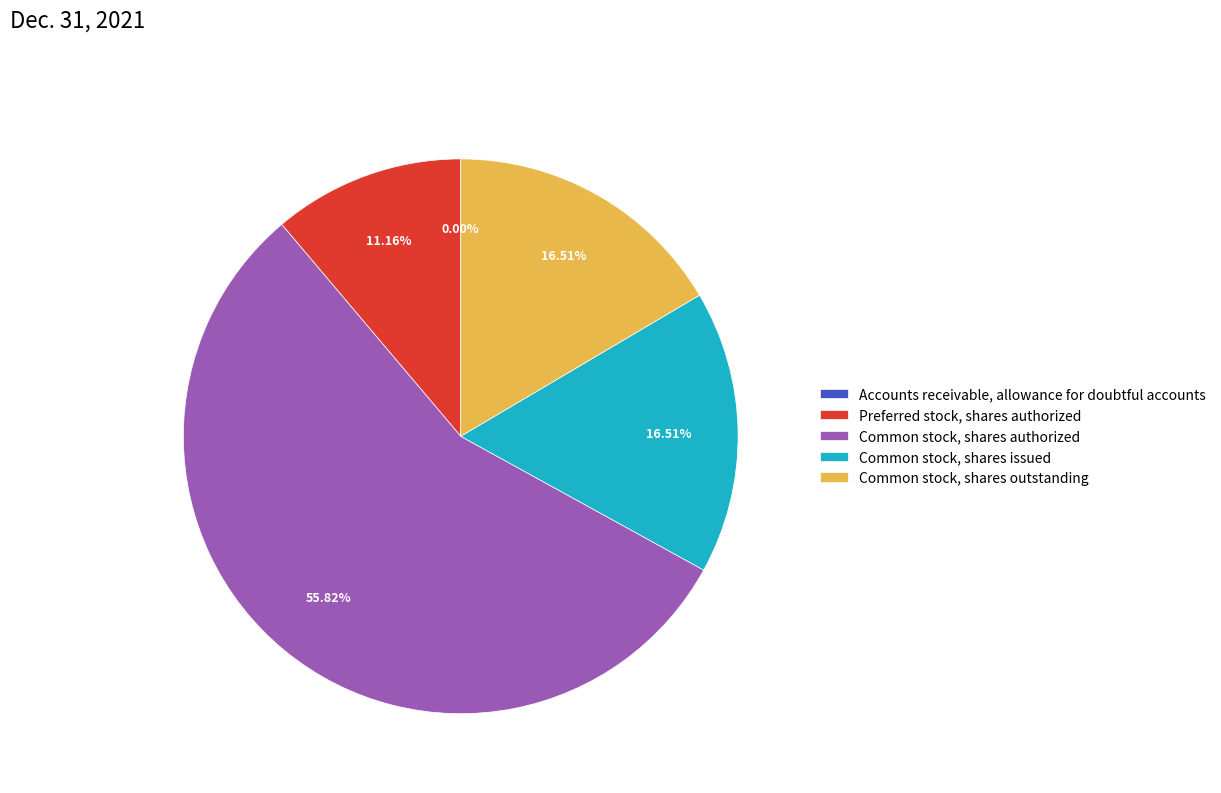

Approximately how many times larger is the value at Common stock, shares authorized compared to Common stock, shares outstanding?

3.4